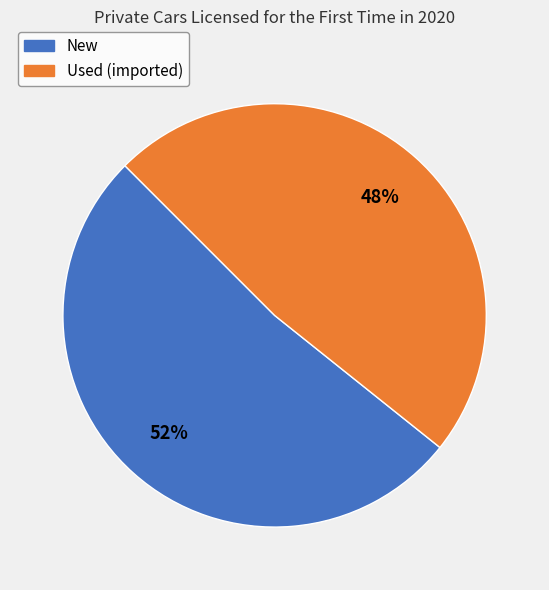

Count the number of slices in the pie.

2